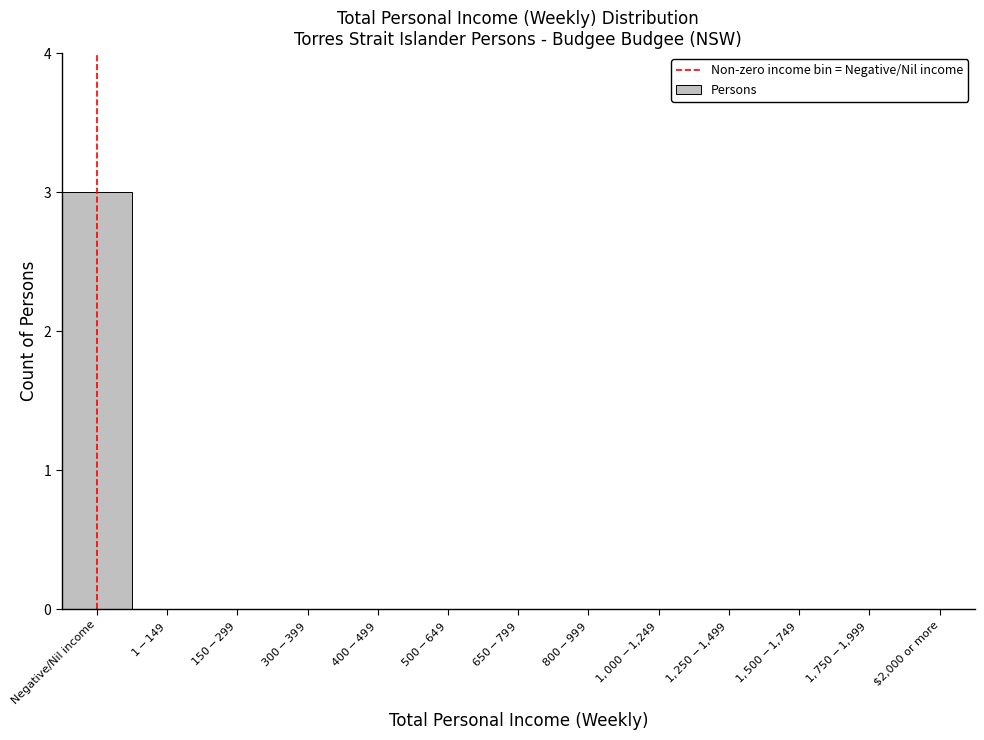

True or false: the data shows 0 at $2,000 or more.

True